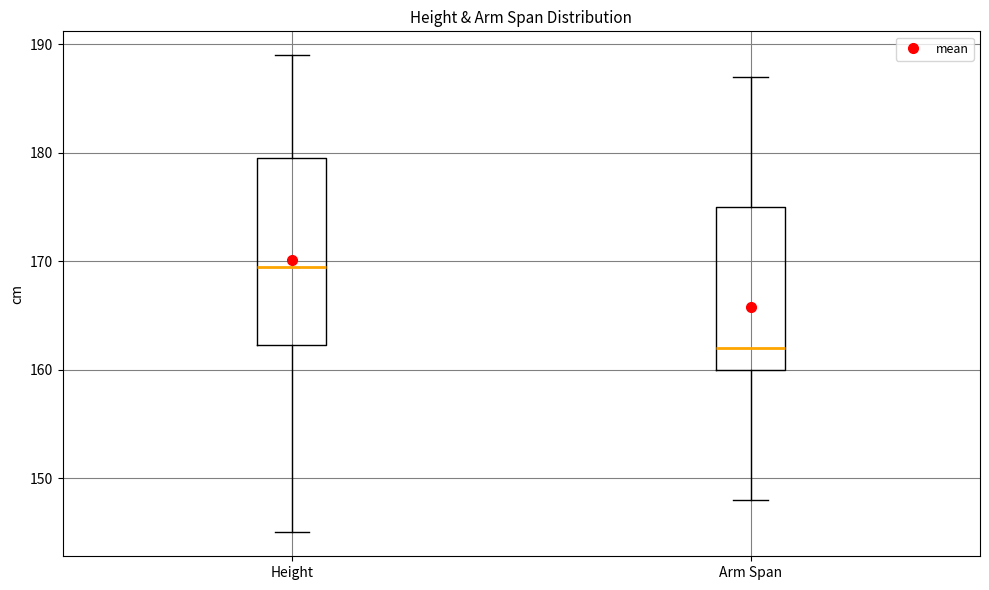

Reading left to right, read every box against the y-axis: the position of its median line, the range the box covers, and the ends of its whiskers. The values are not printed on the chart, so give them approximately, as read against the axis.

Height: median 170, box 162 to 180, whiskers 145 to 189
Arm Span: median 162, box 160 to 175, whiskers 148 to 187